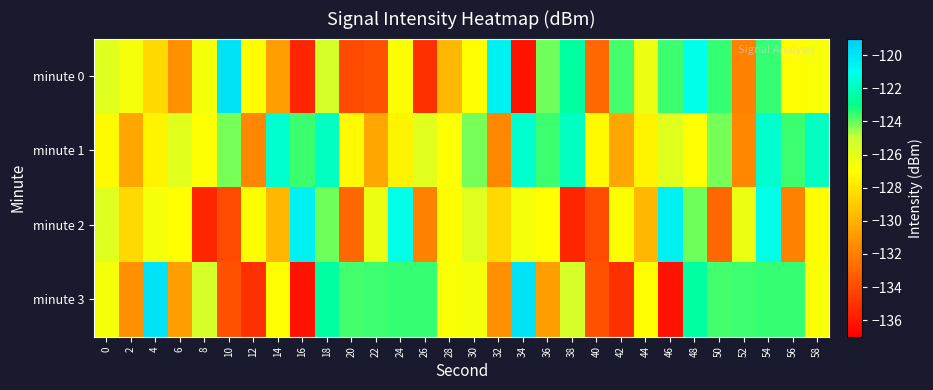

List the series in order of their peak value, lowest first.

minute 1, minute 2, minute 0, minute 3